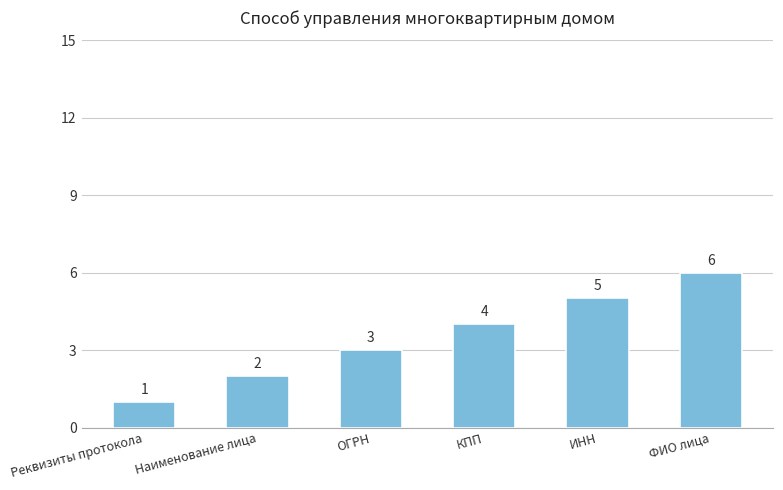

How many data points does each series have?

6